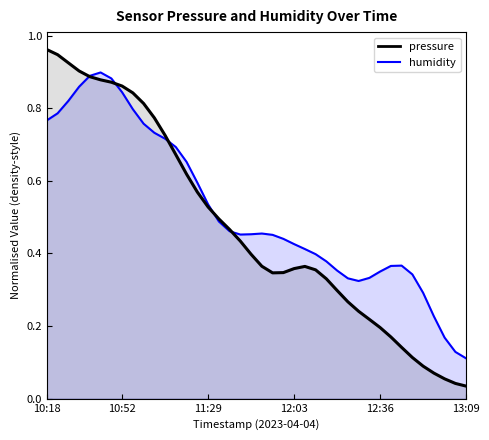

What is the label of the 21st point from the right?

11:46